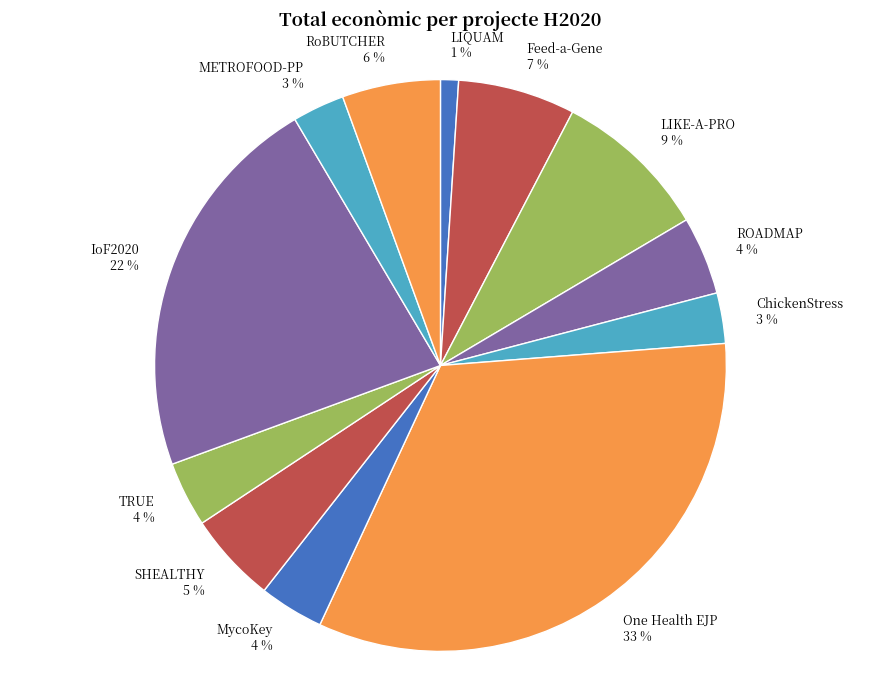

Is there a majority slice in this chart?

No